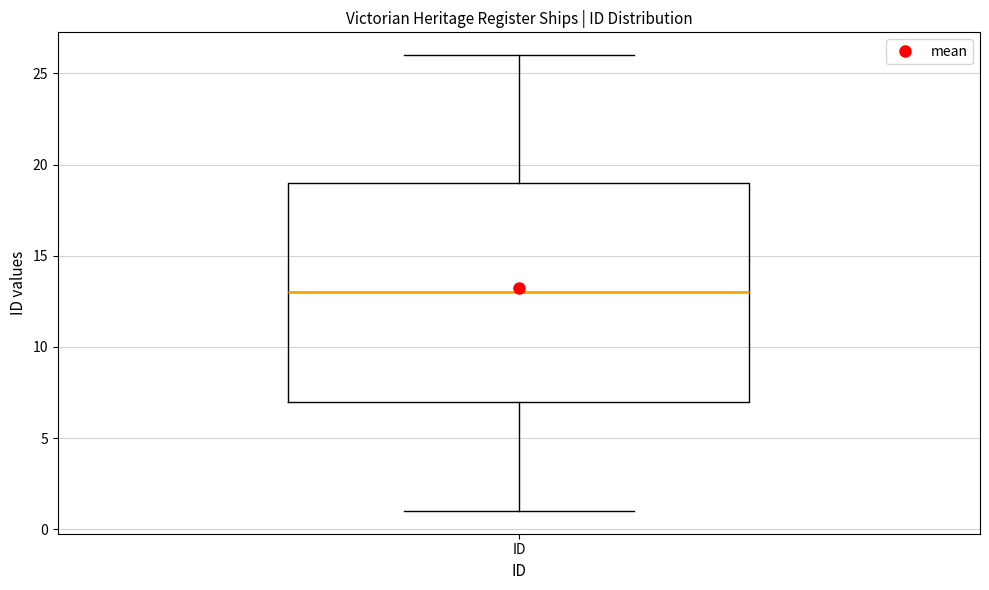

Where is the upper edge of the box for ID on the y-axis? The values are not printed on the chart, so give them approximately, as read against the axis.

19